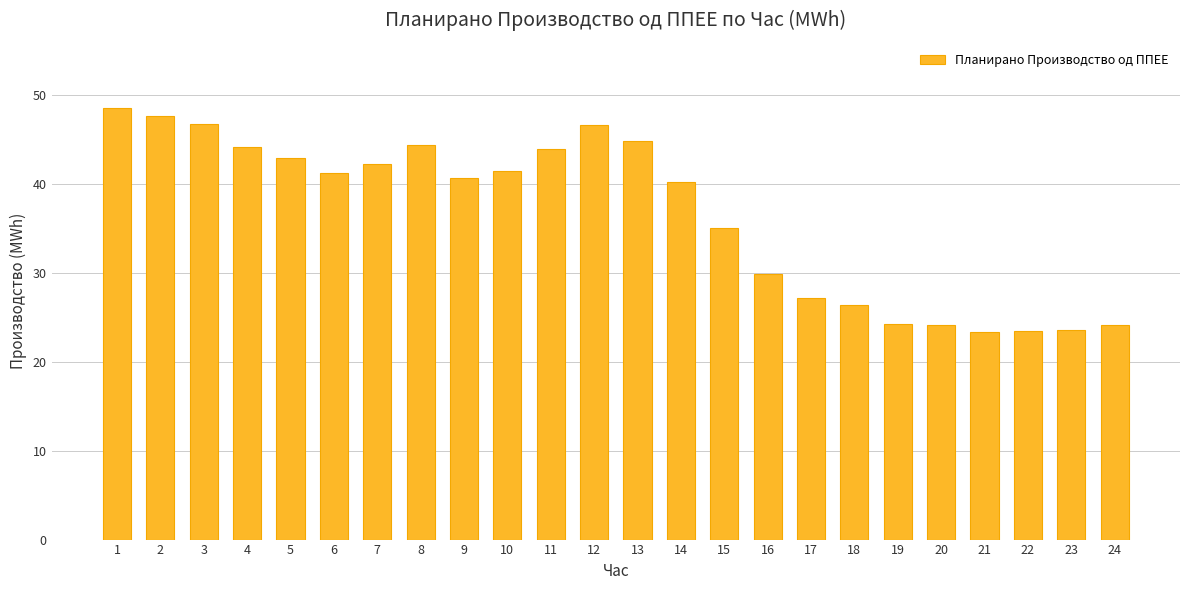

What is the average value?

36.6